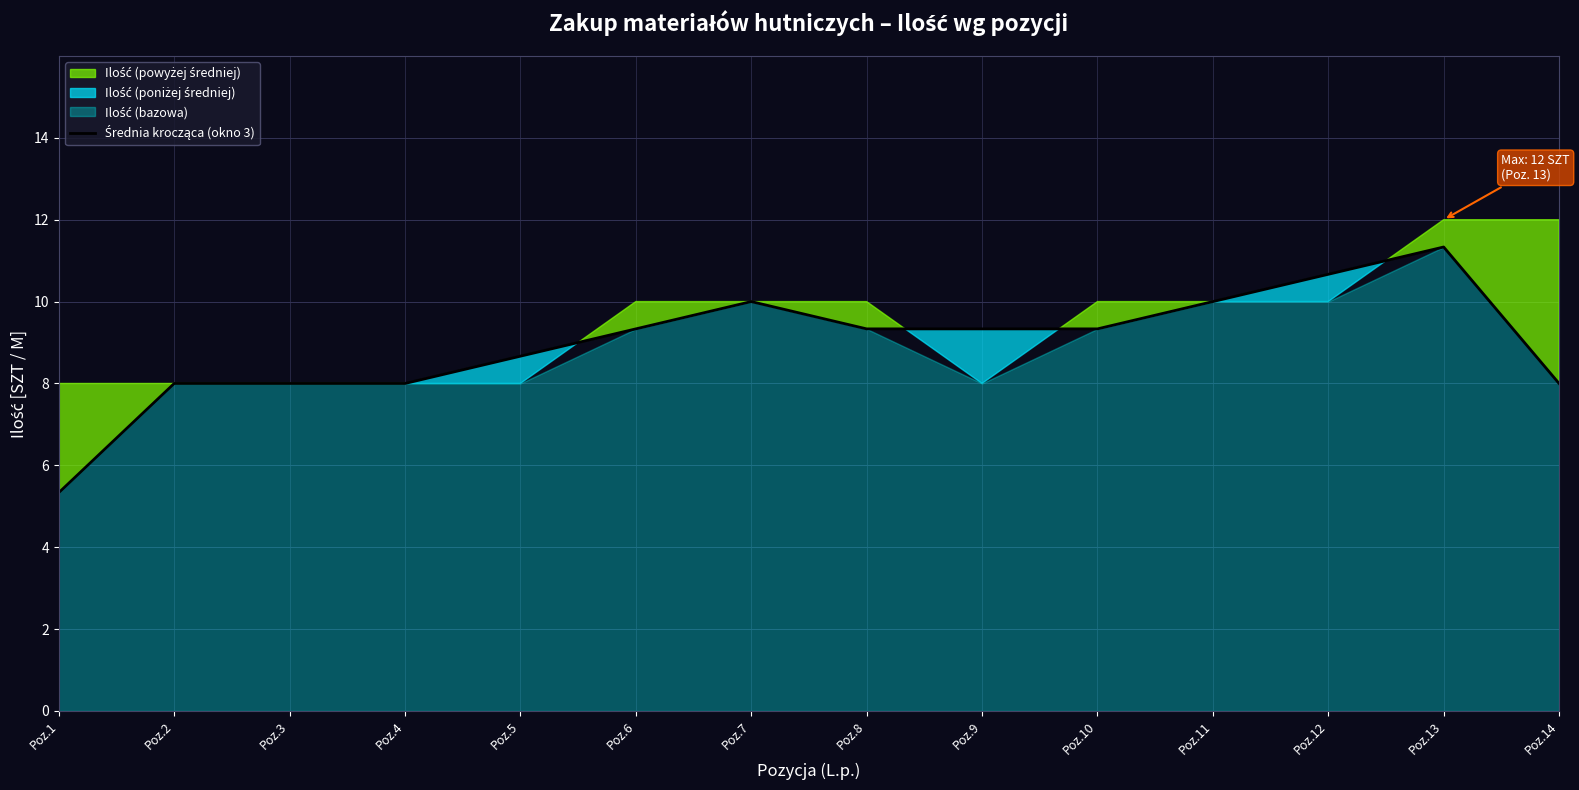

What is the average value?

9.0